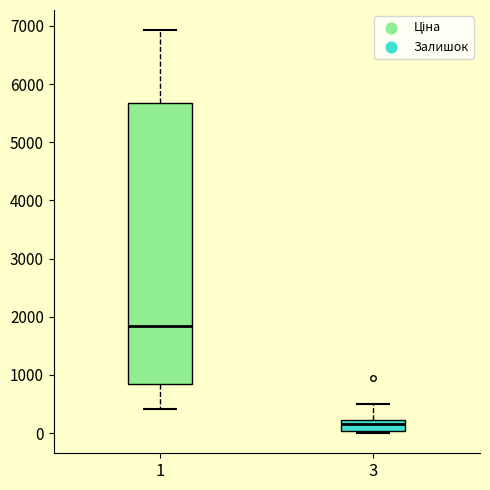

Comparing the boxes themselves (not the whiskers), which one is the tallest?

1